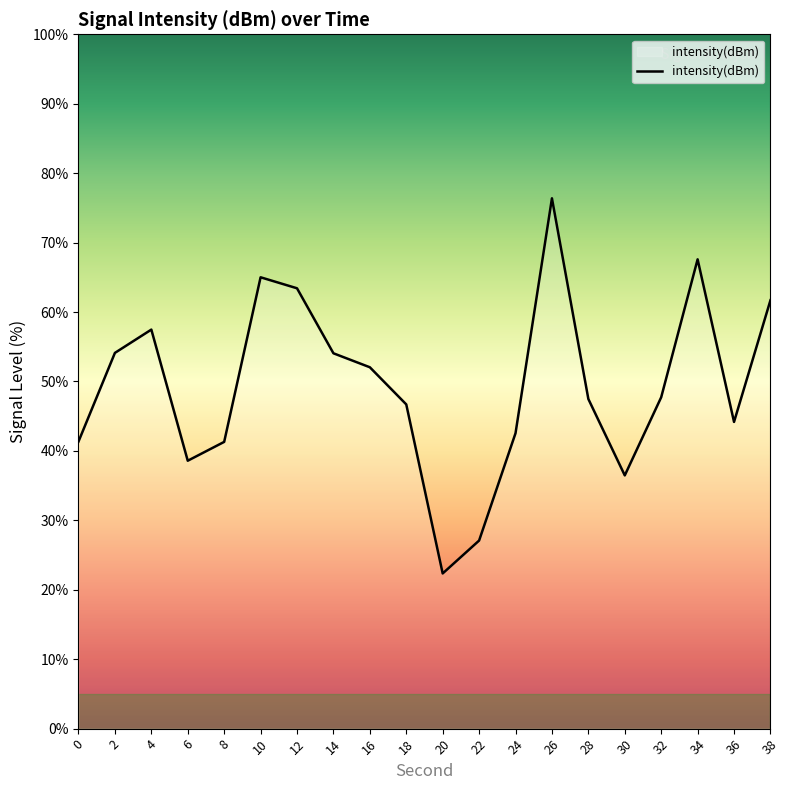

What is the difference between the maximum and minimum values?

54.0